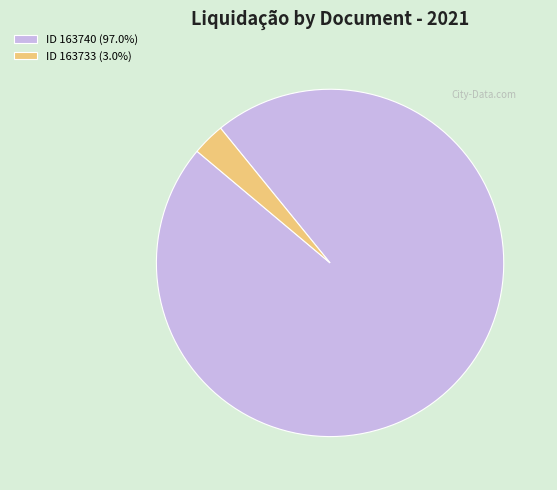

Is ID 163740 (97.0%) the majority of the pie?

Yes